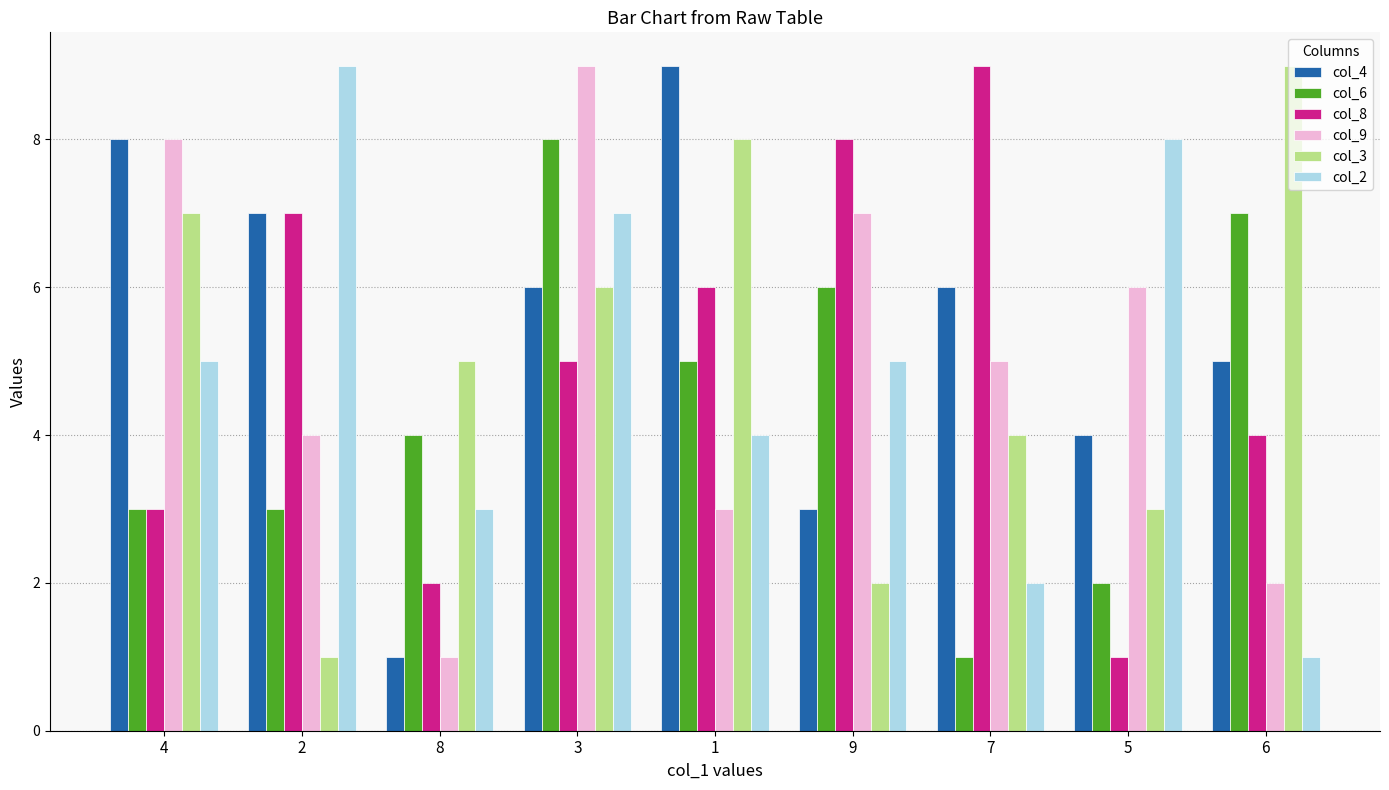

What is the maximum value shown in the chart?

9